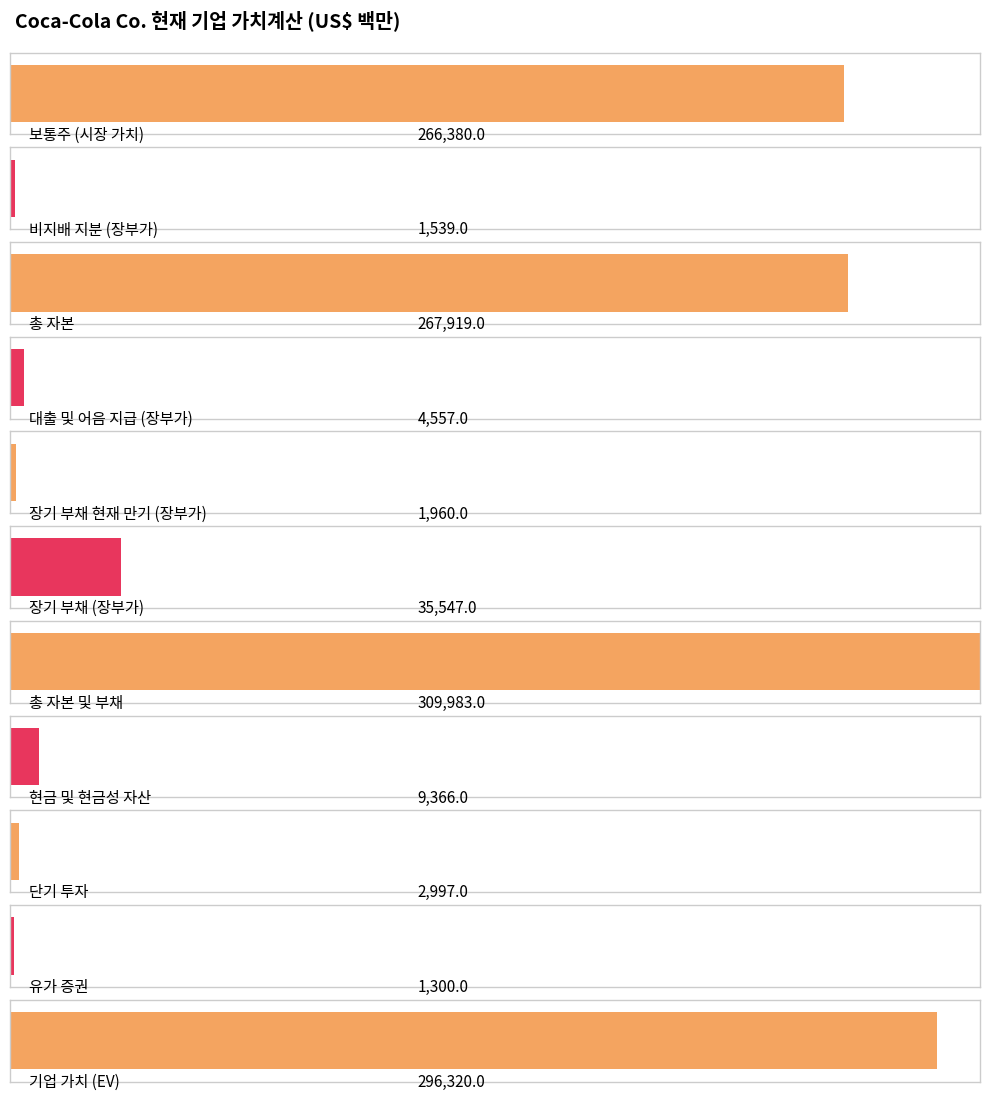

What is the average value?

108897